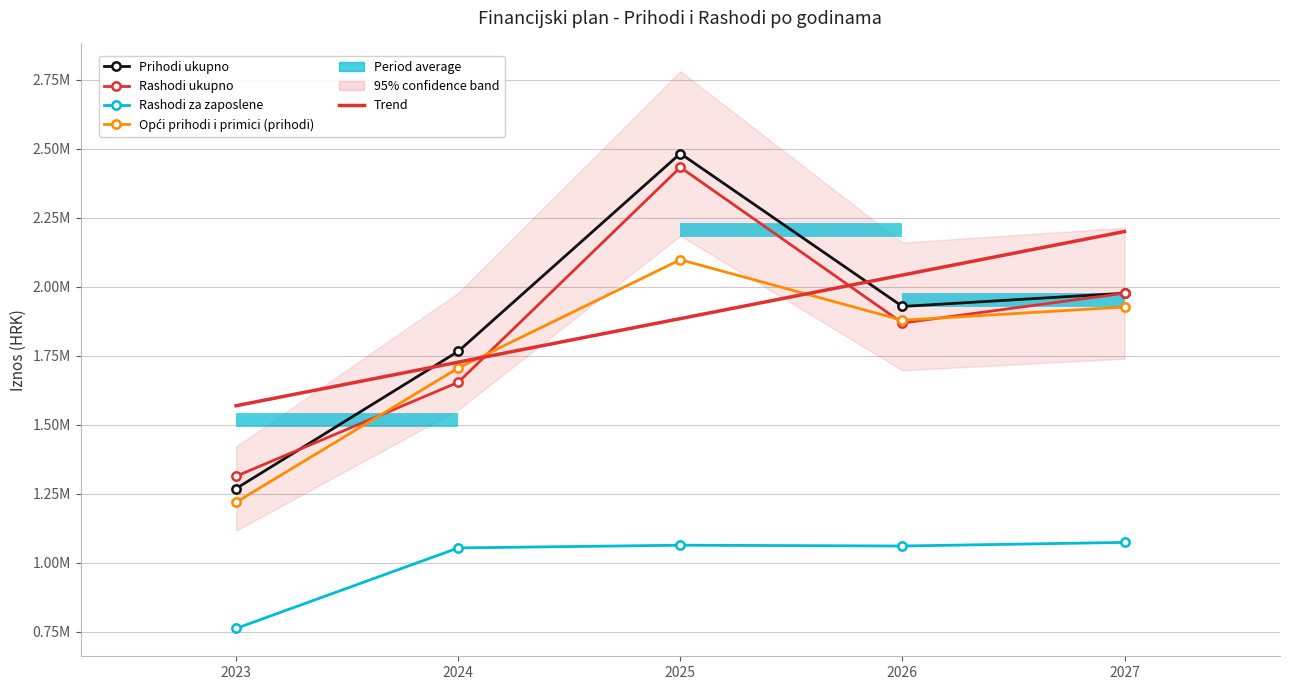

List the series in order of their peak value, highest first.

Prihodi ukupno, Rashodi ukupno, Trend, Opći prihodi i primici (prihodi), Rashodi za zaposlene